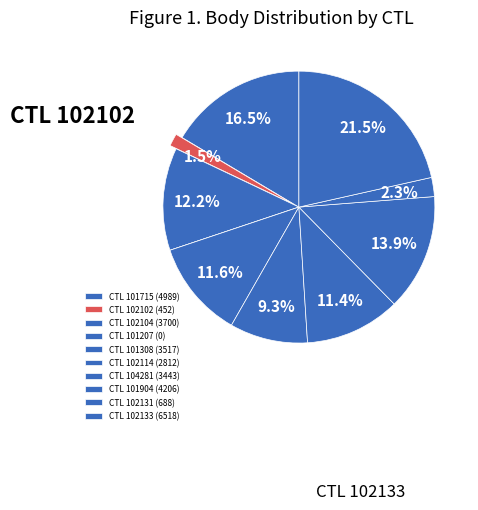

Rank the categories by value from lowest to highest.

101207, 102102, 102131, 102114, 104281, 101308, 102104, 101904, 101715, 102133